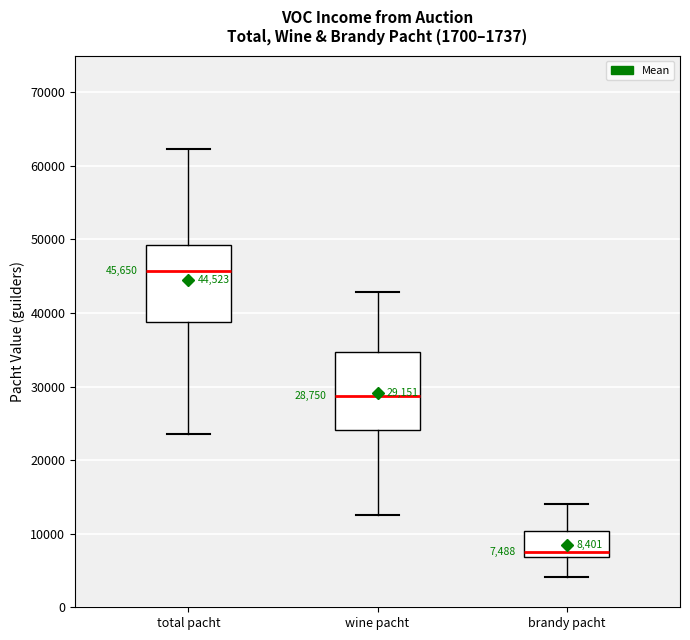

Which box has the lowest median line?

brandy pacht